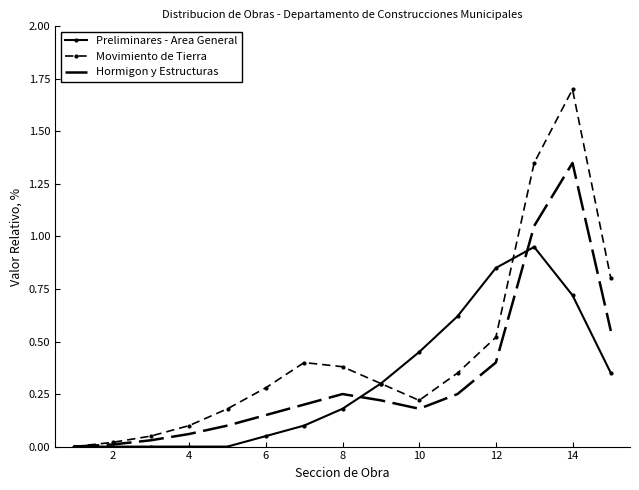

What is the greatest value displayed?

1.7